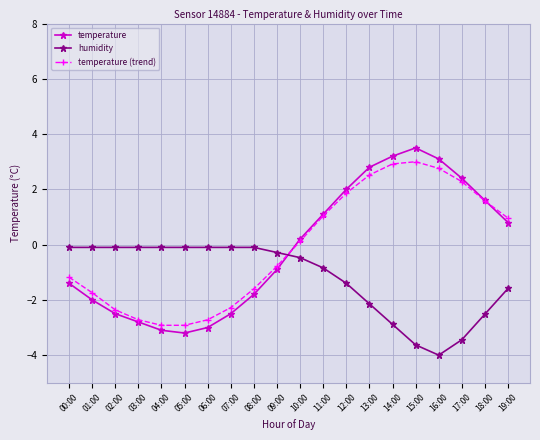

True or false: temperature (trend) has a value of -1.7 at 01:00.

True